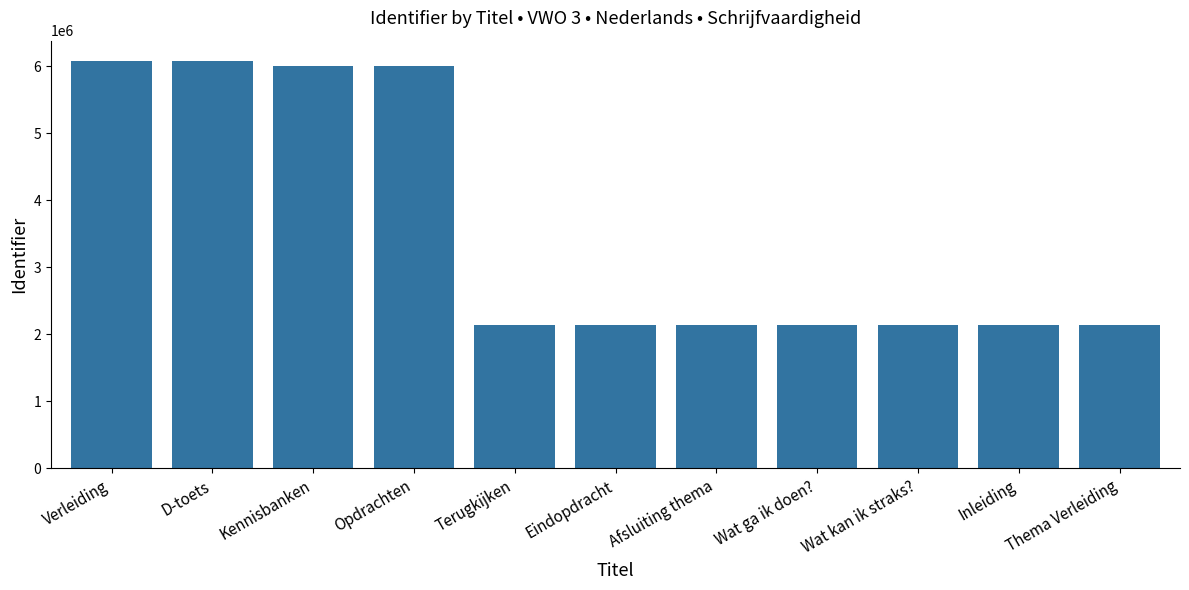

What is the change in value from Terugkijken to Inleiding?

-84